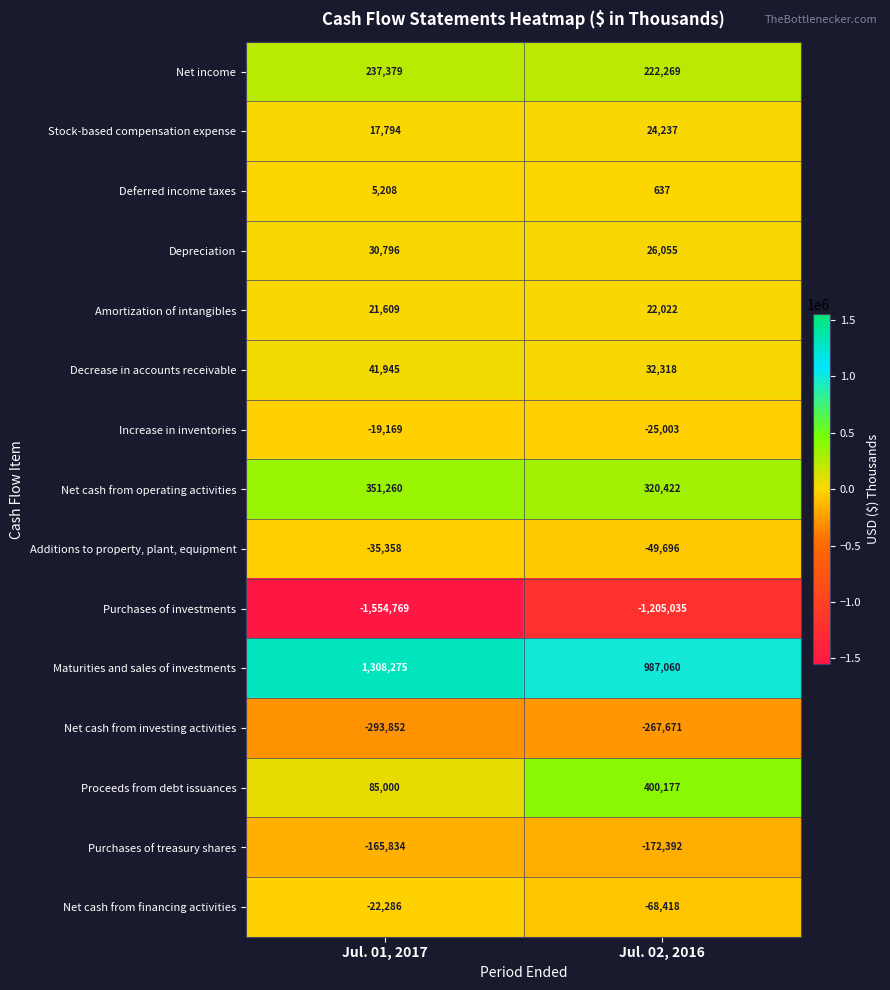

Between Jul. 01, 2017 and Jul. 02, 2016, which series saw the biggest shift?

Purchases of investments